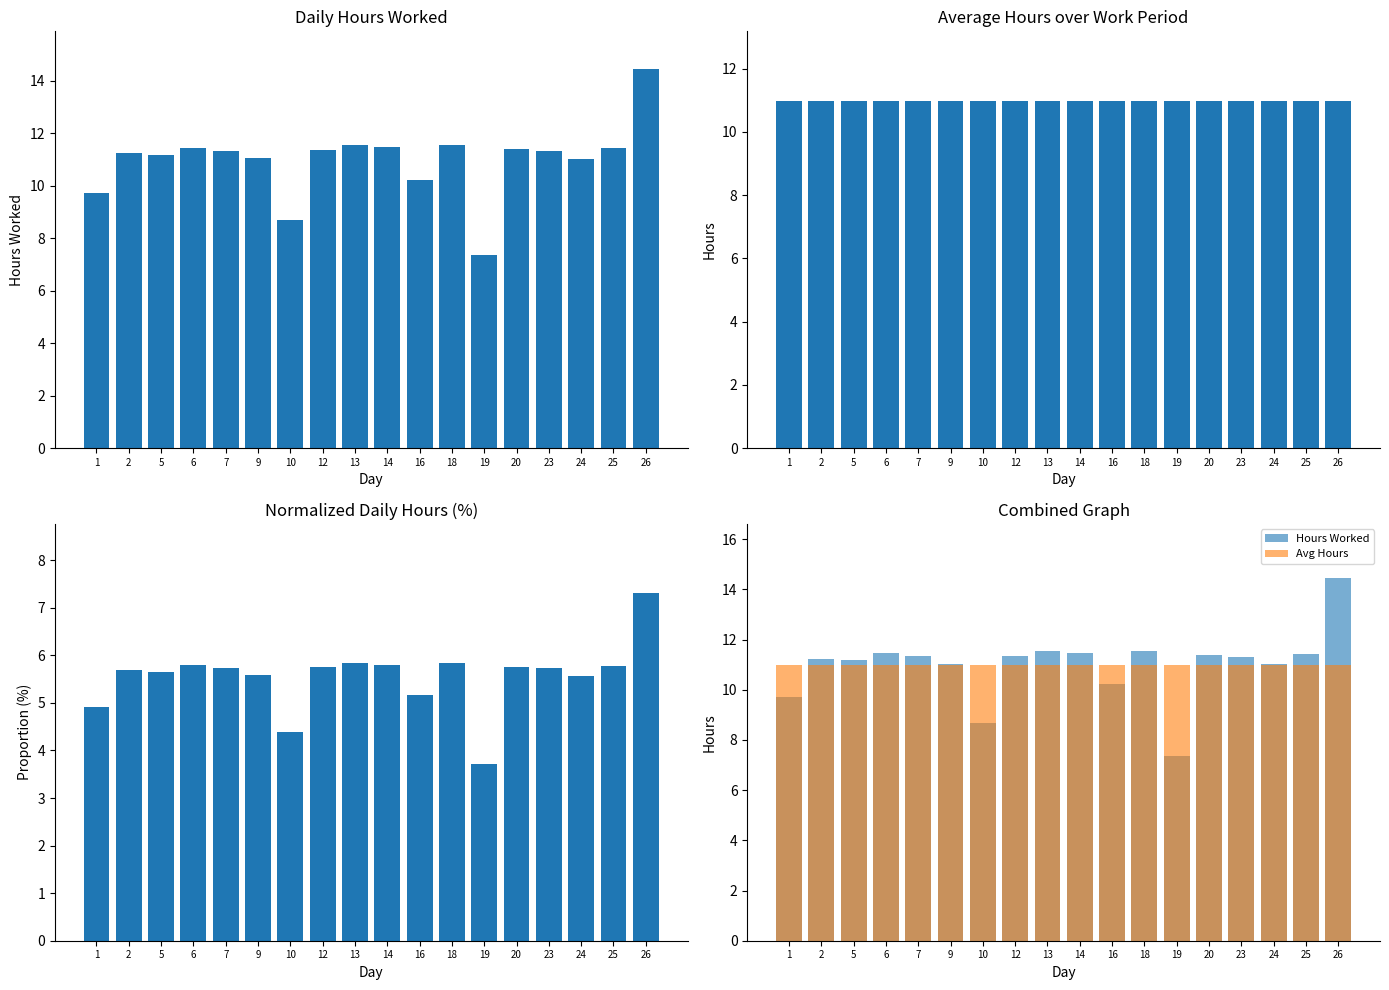

Which series has the widest spread of values?

Hours Worked